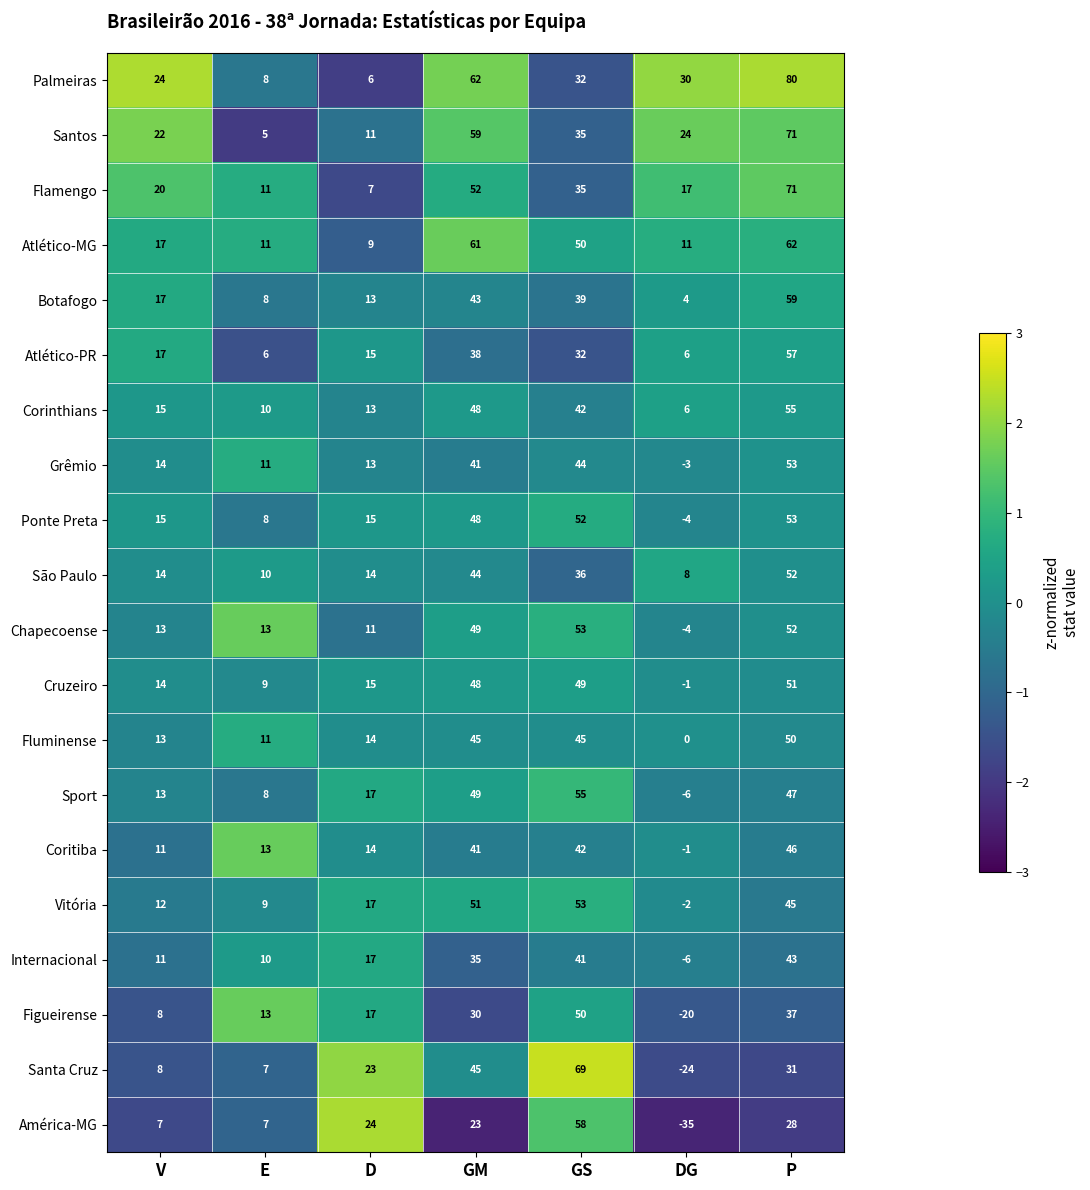

At which category is the sum across all series the highest?

P